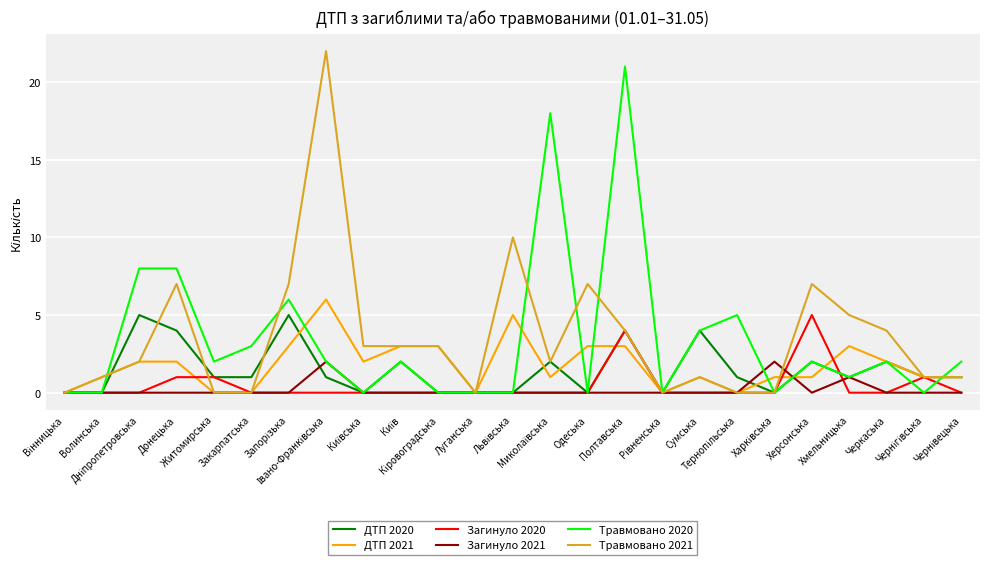

What is the highest value of the ДТП 2020 series?

5